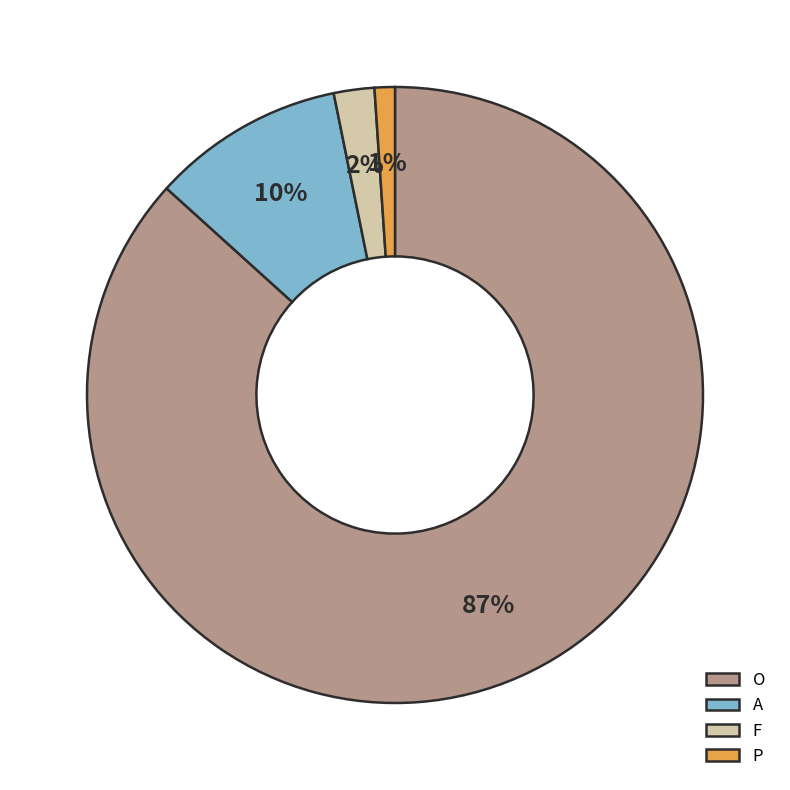

Which slice is the largest?

O